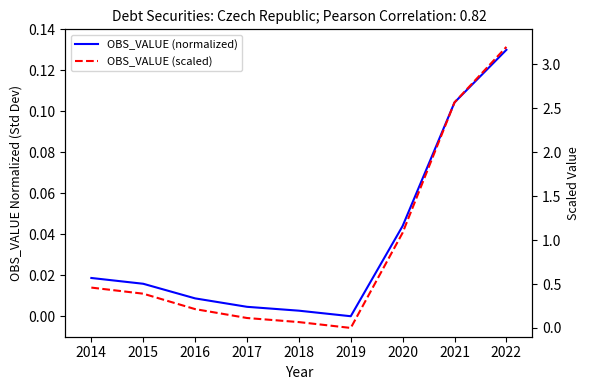

Between 2015 and 2016, which series saw the biggest shift?

OBS_VALUE (scaled)